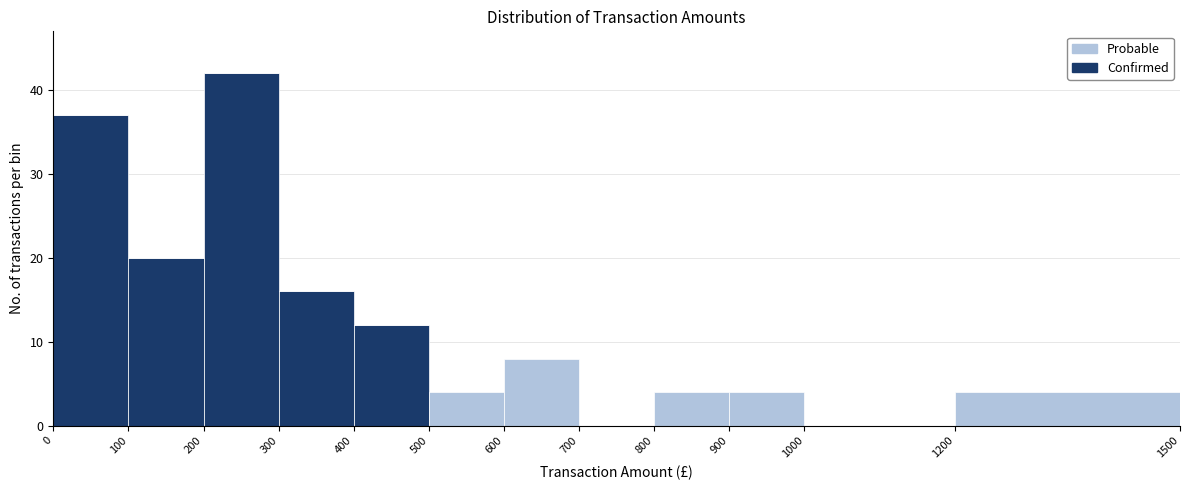

Reading left to right, list every stacked bar in this chart as the range it spans on the x-axis followed by its total height. The values are not printed on the chart, so give them approximately, as read against the axis.

0 to 100: 37
100 to 200: 20
200 to 300: 42
300 to 400: 16
400 to 500: 12
500 to 600: 4
600 to 700: 8
700 to 800: 0
800 to 900: 4
900 to 1000: 4
1000 to 1200: 0
1200 to 1500: 4